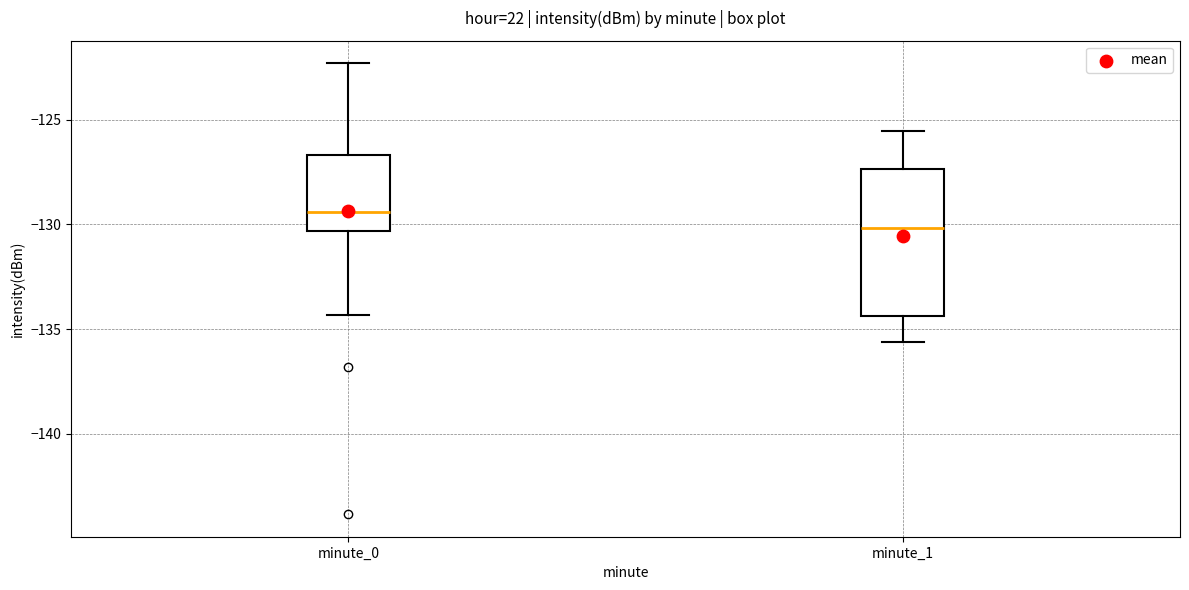

Which box has the highest median line?

minute_0